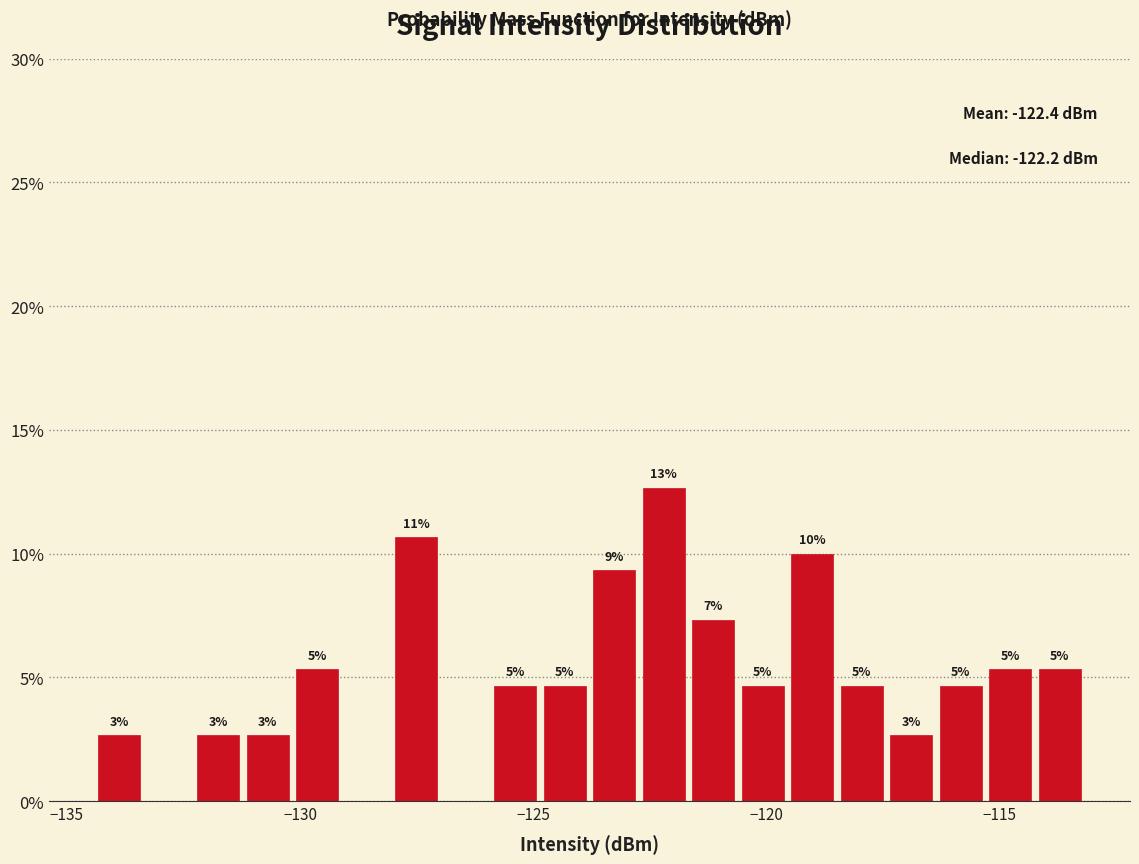

Around what value on the x-axis is the tallest bar? Give the approximate position of its centre, as read against the axis.

-122.0